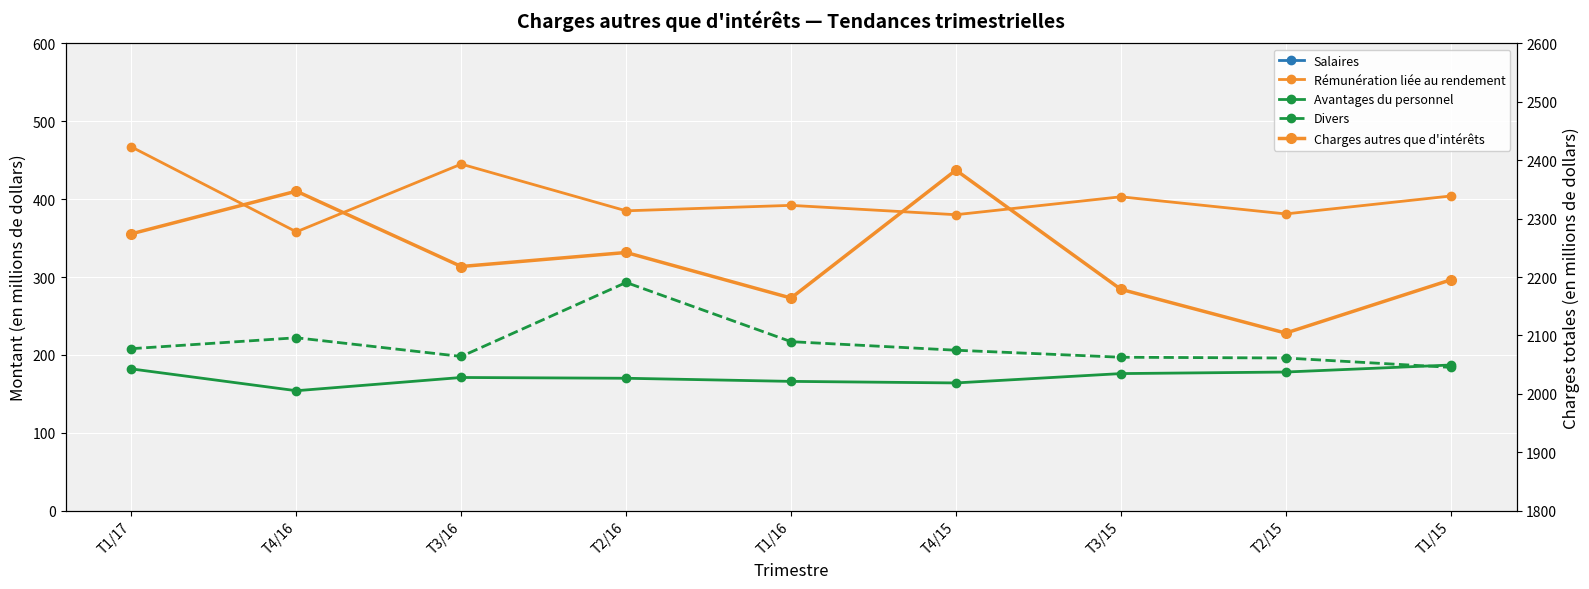

True or false: Charges autres que d'intérêts and Divers intersect in this chart.

False